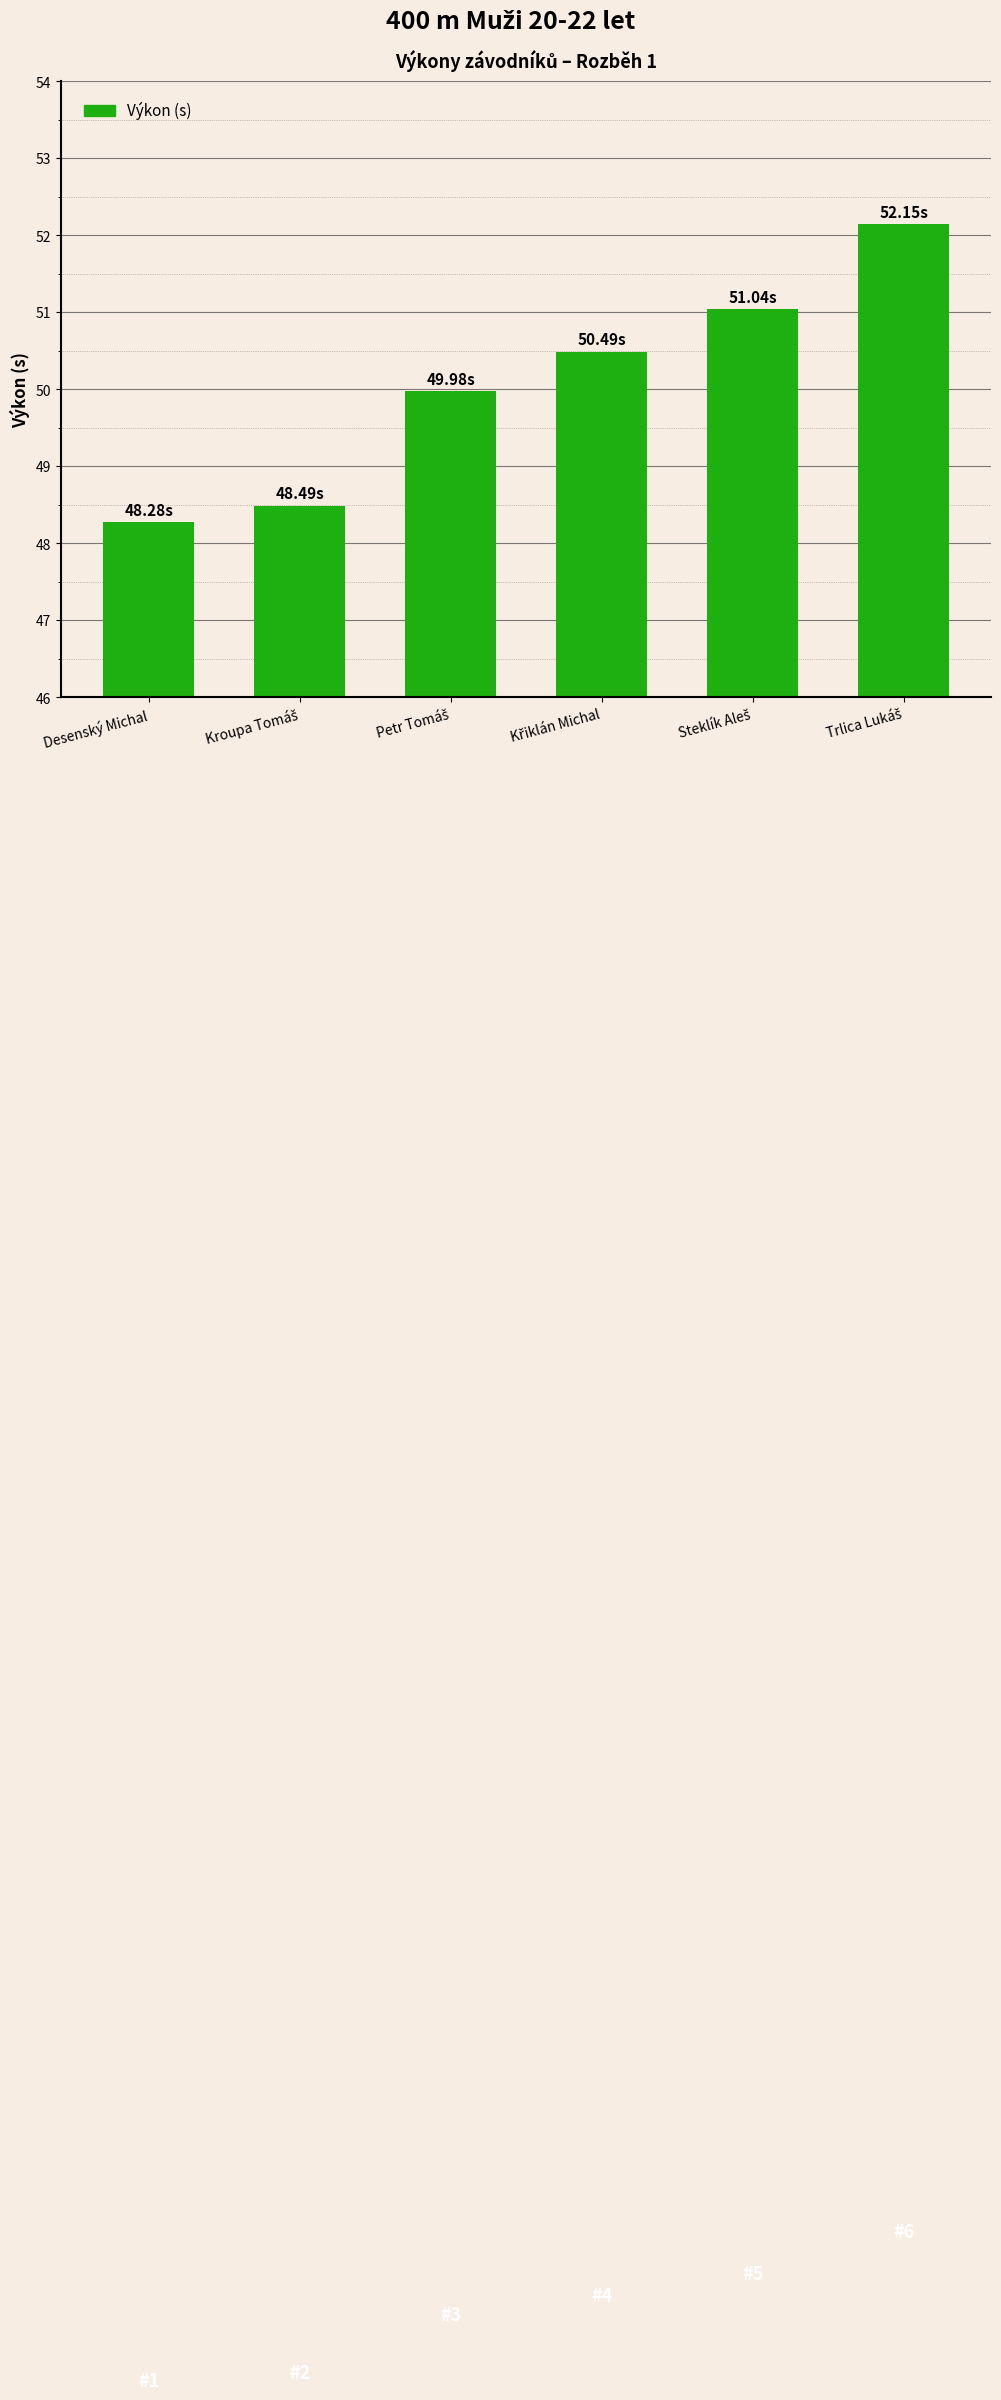

Which label corresponds to the smallest value in the chart?

Desenský Michal